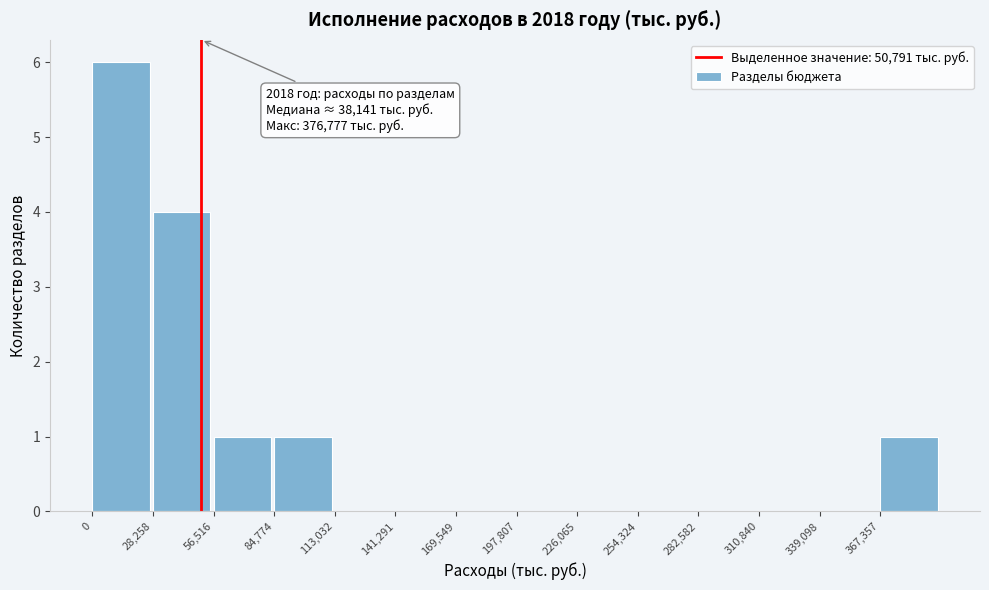

Over which range of the x-axis is the bar tallest?

0 to 30000